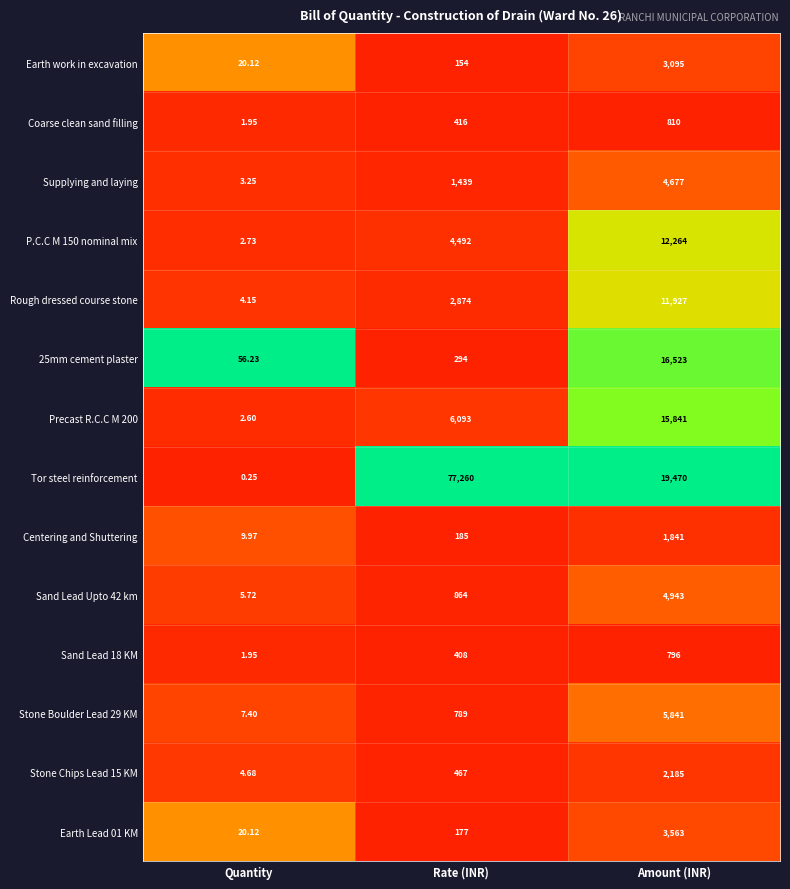

At which category is the sum across all series the highest?

Amount (INR)